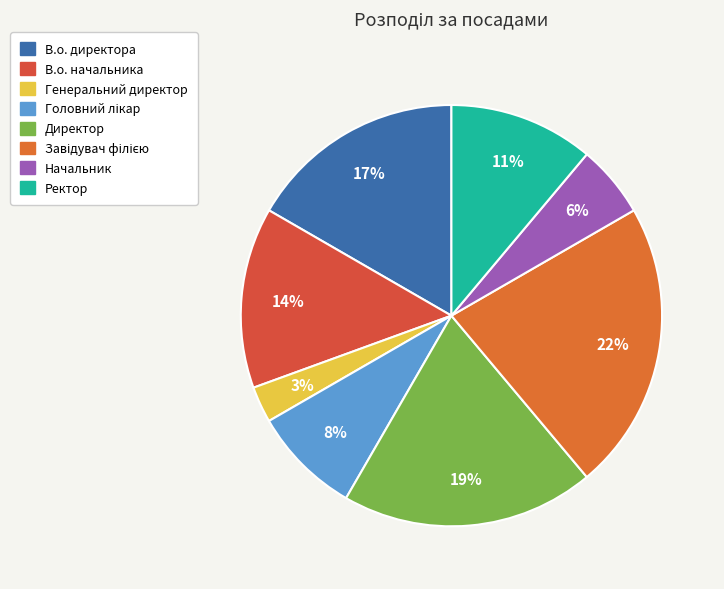

How many slices are in this pie chart?

8